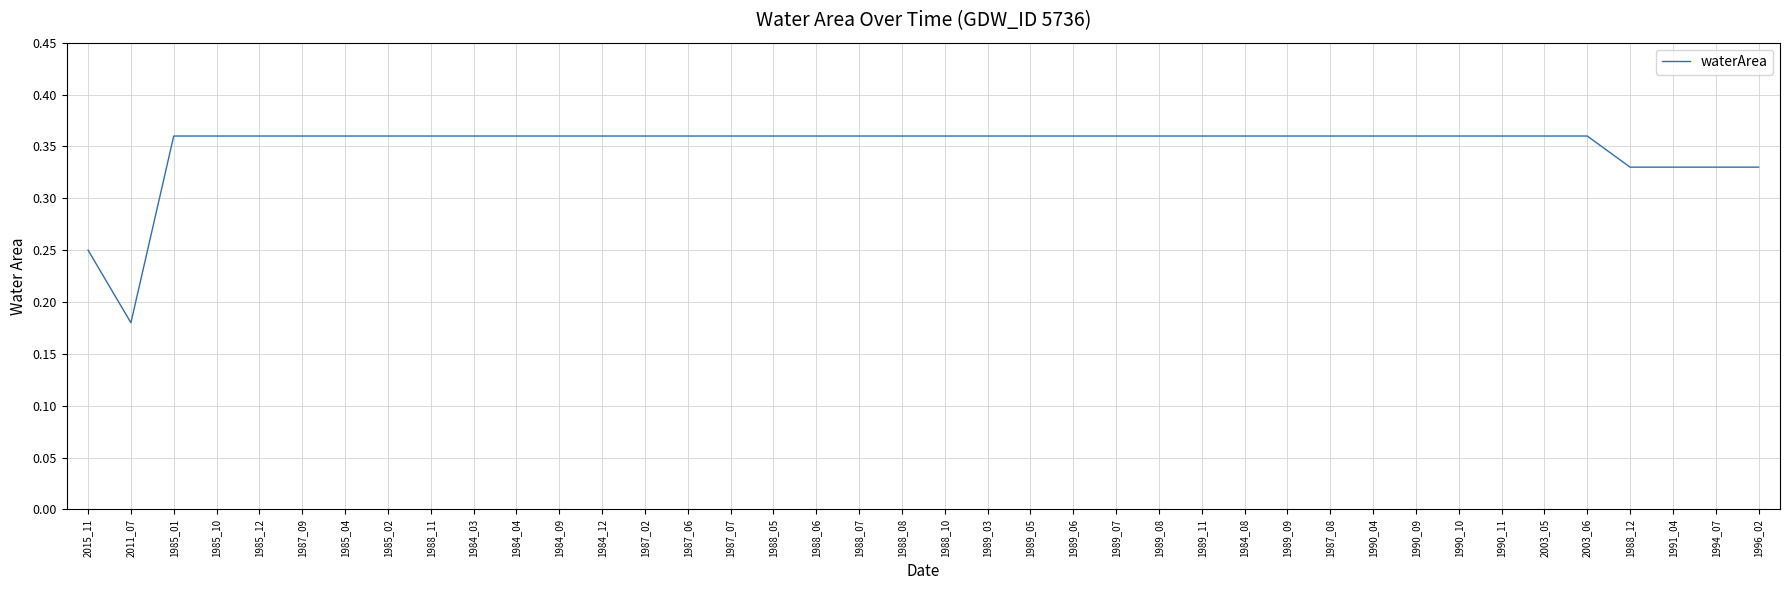

Count the number of data series in this chart.

1